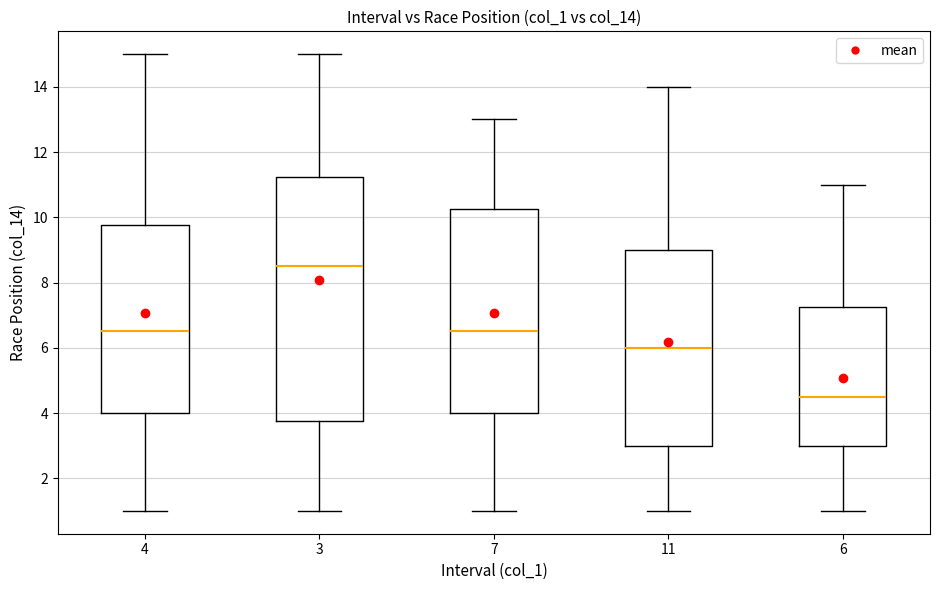

Which box is the tallest, from its lower edge to its upper edge?

3